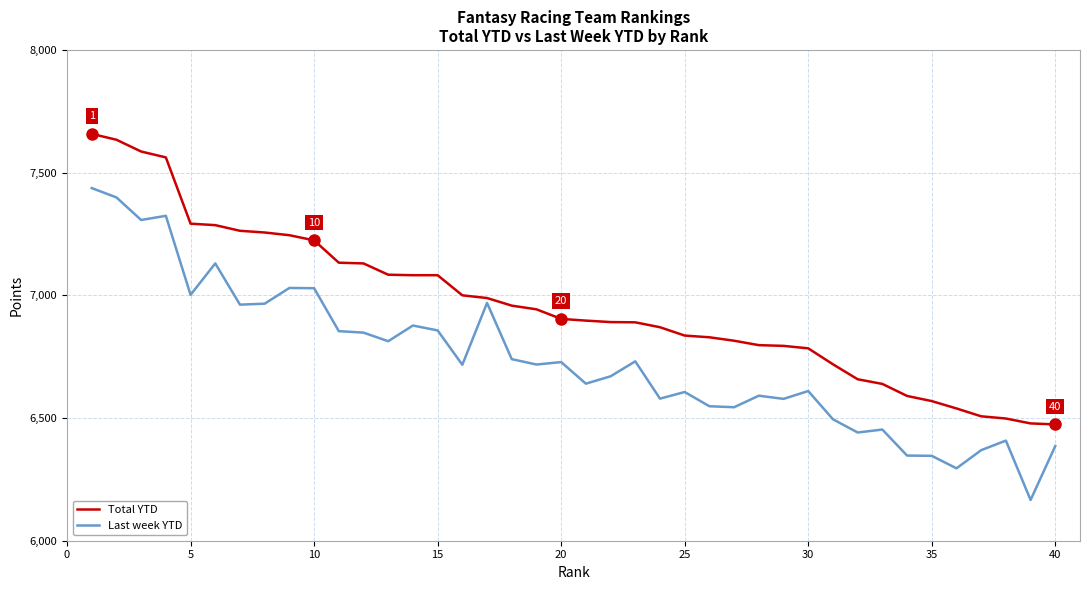

True or false: Total YTD and Last week YTD cross at least once.

False